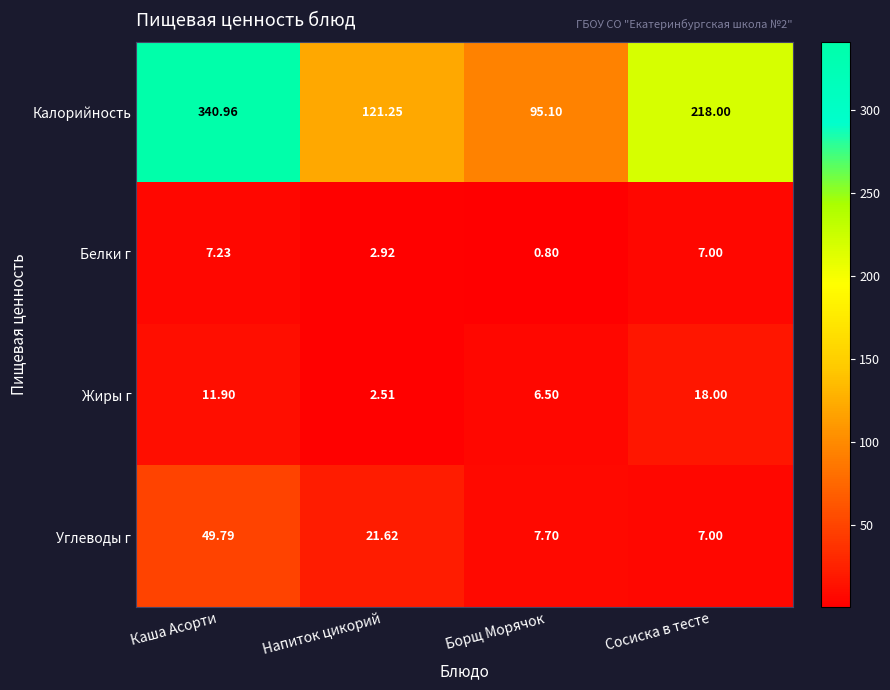

What is the difference between the highest and lowest values at Напиток цикорий?

118.7